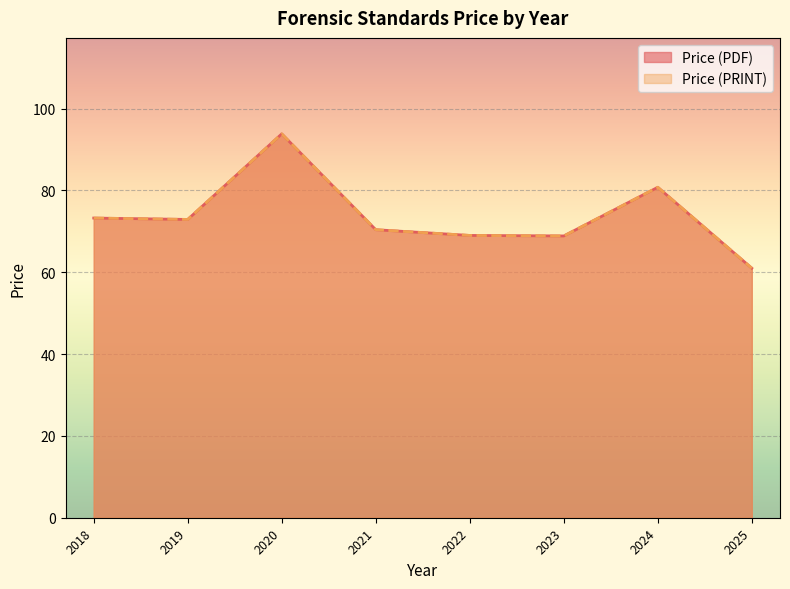

Does the chart display data point markers on the line(s)?

No